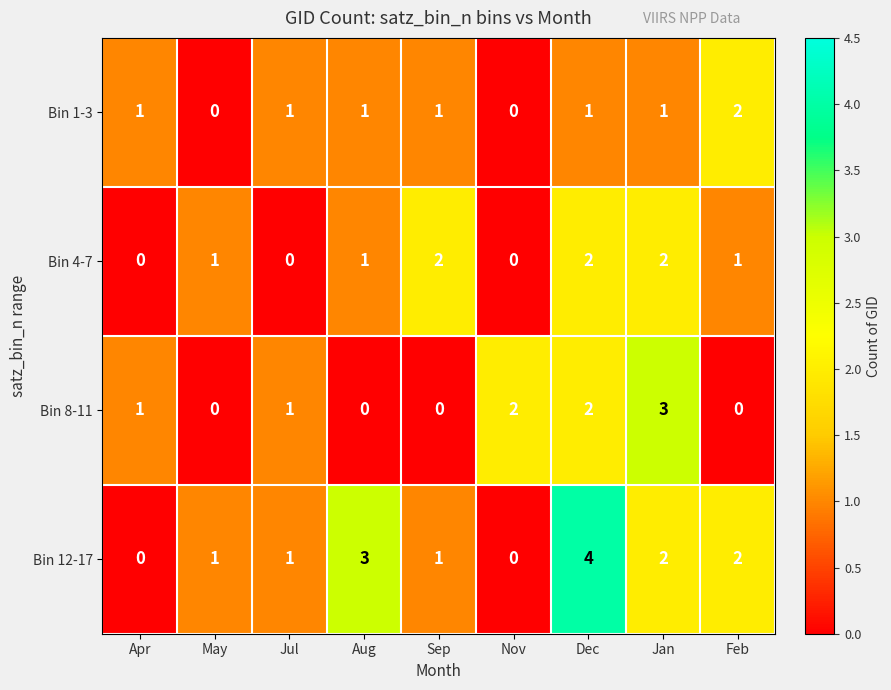

What is the difference between the maximum and second lowest values in the Bin 12-17 series?

4